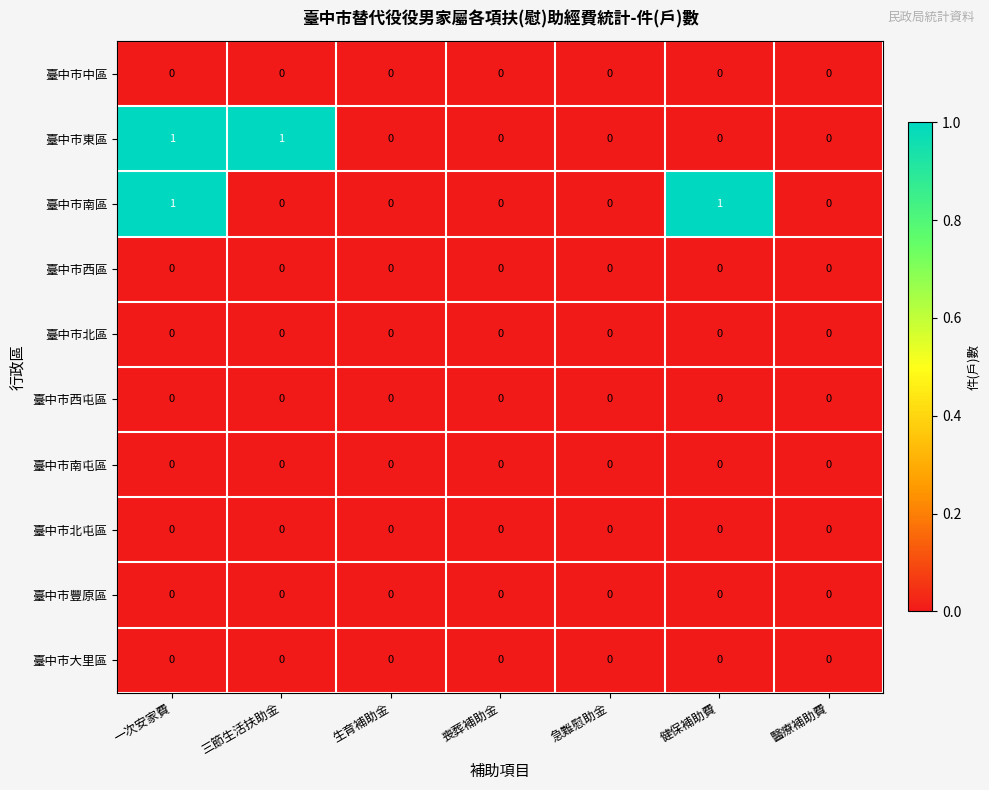

What is the total value across all series at 健保補助費?

1